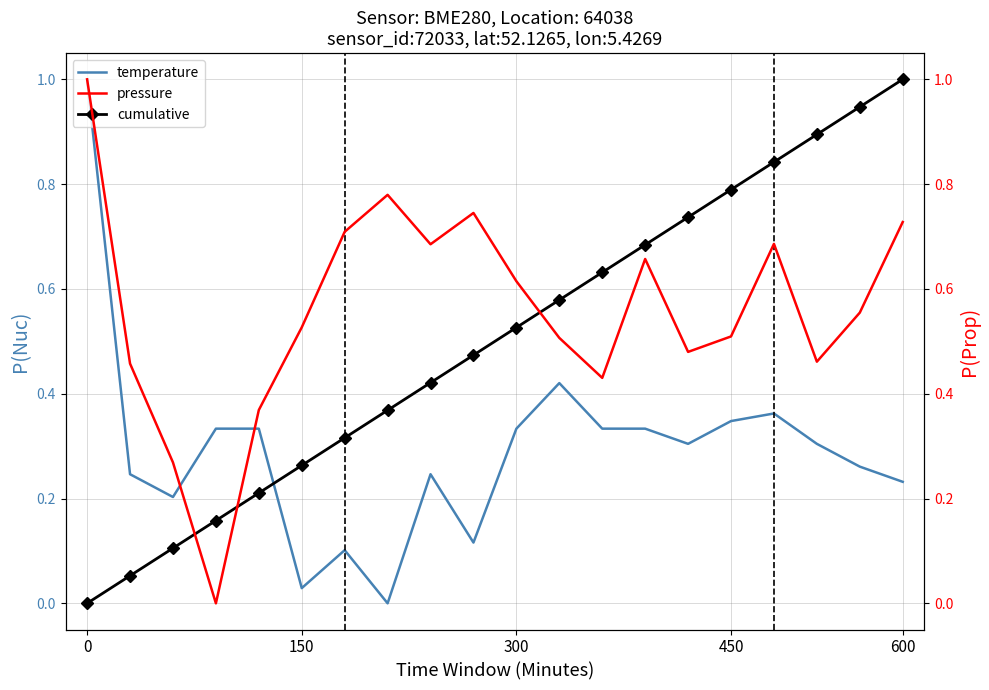

What is the difference between the maximum and minimum values in the pressure series?

1.0